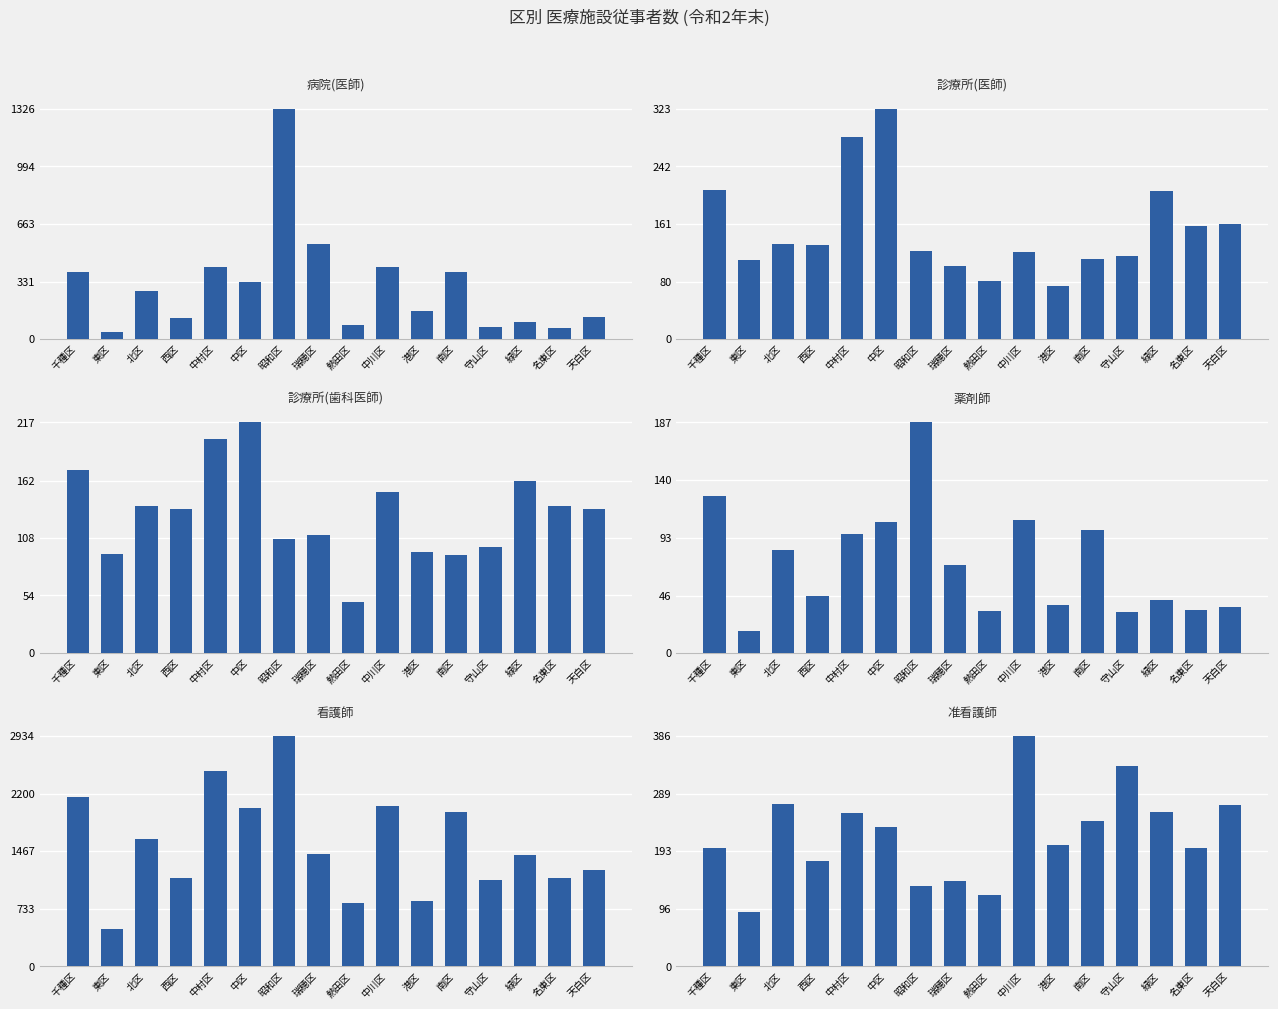

What is the label of the 11th bar from the left?

港区